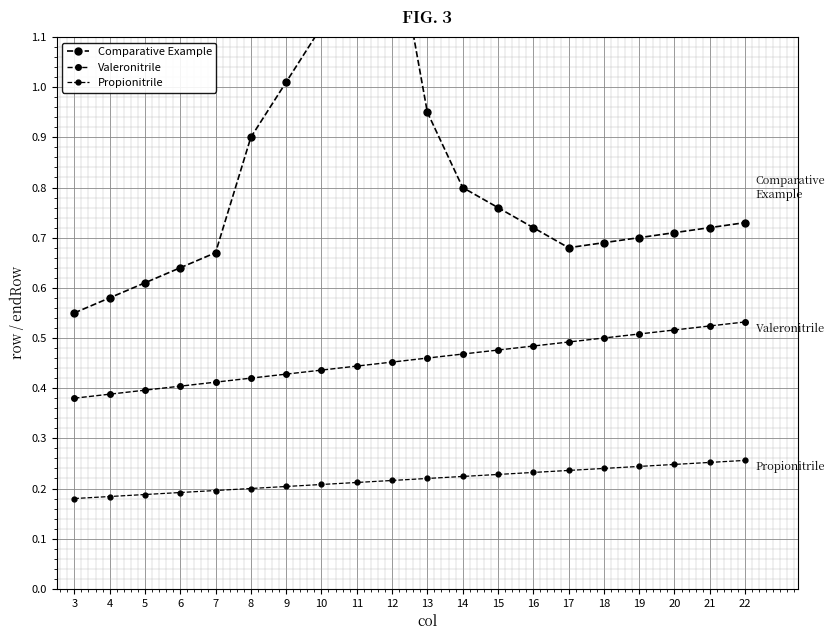

Between 21 and 6, which is larger?

21